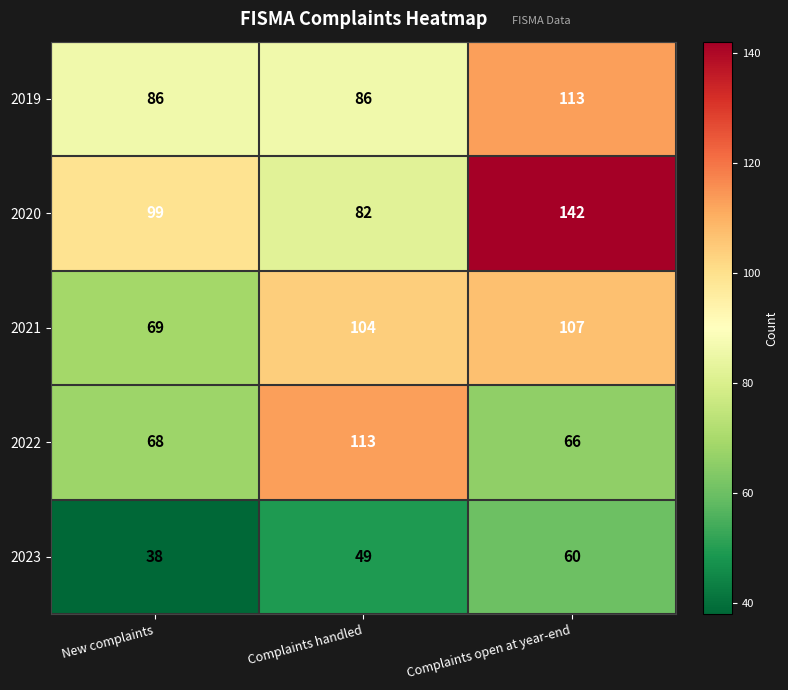

What is the smallest value displayed?

38